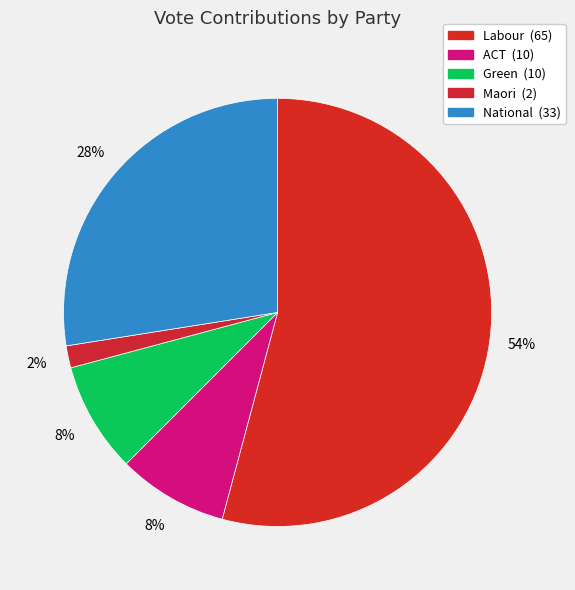

How many slices are in this pie chart?

5